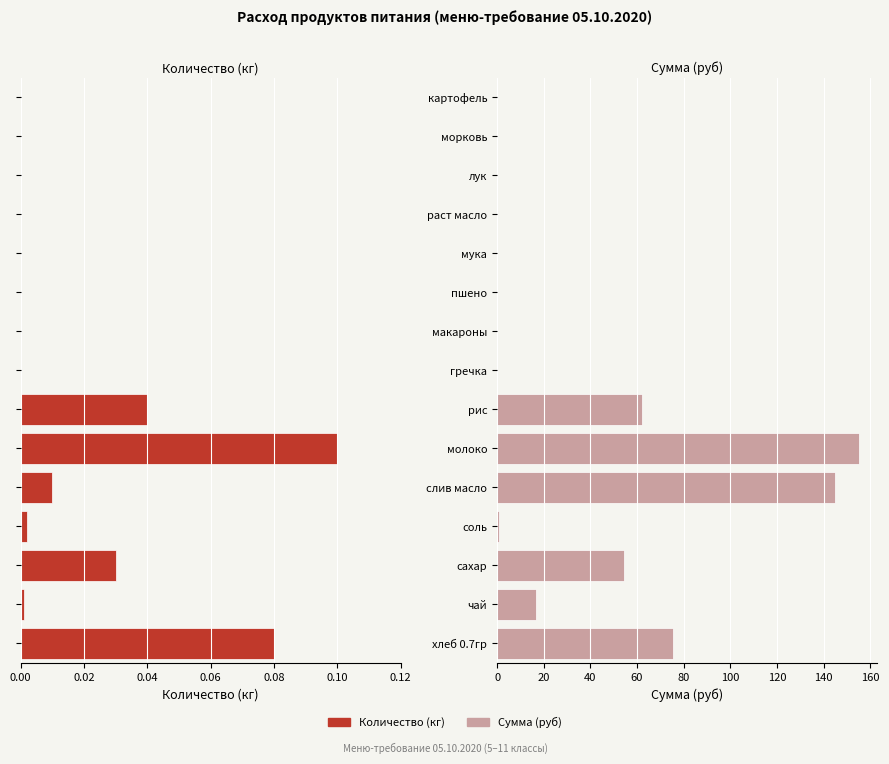

Is it true that Количество (кг) equals 0.0 at чай?

False